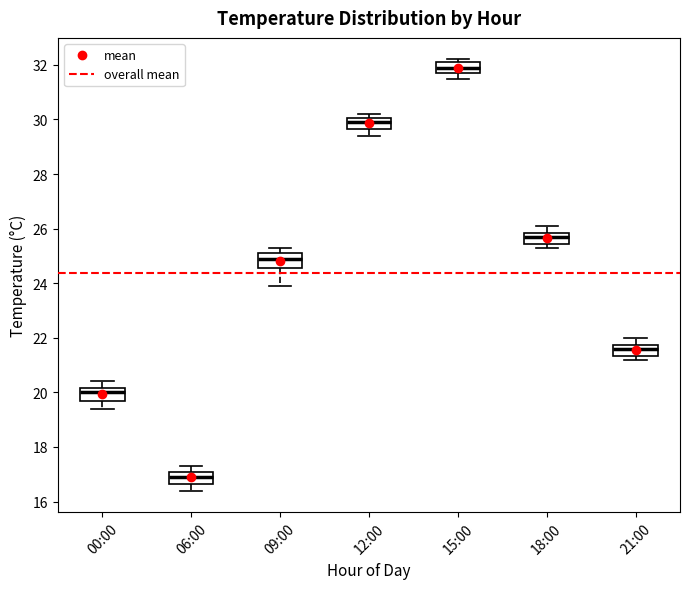

Where is the lower edge of the box for 12:00 on the y-axis? The values are not printed on the chart, so give them approximately, as read against the axis.

29.6